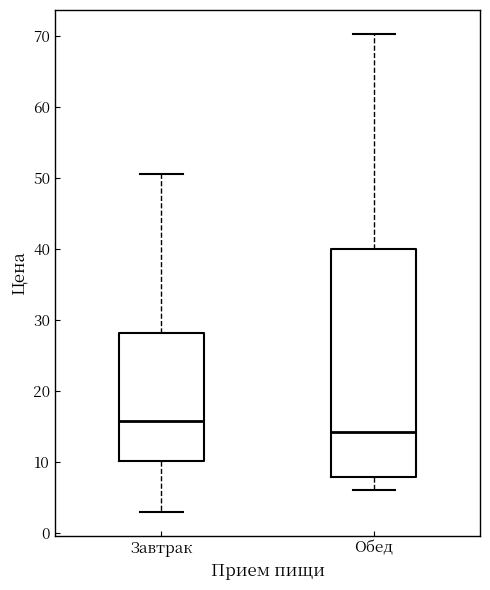

Comparing the boxes themselves (not the whiskers), which one is the tallest?

Обед